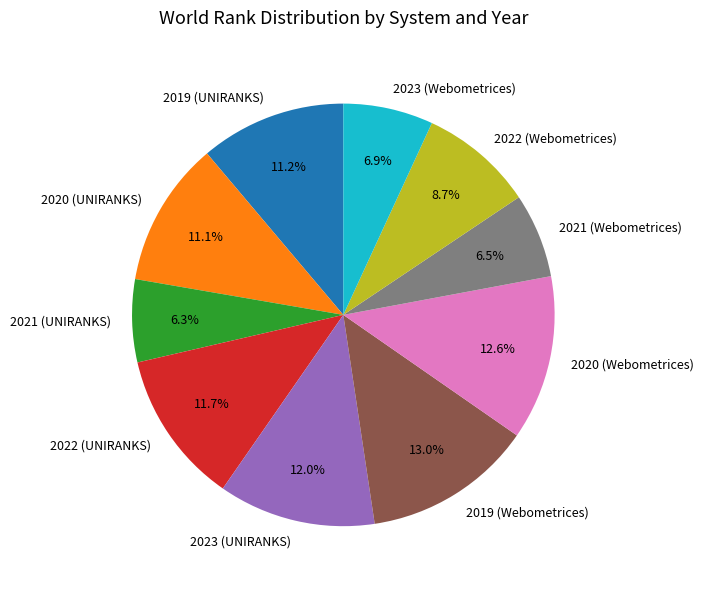

Count the number of slices in the pie.

10